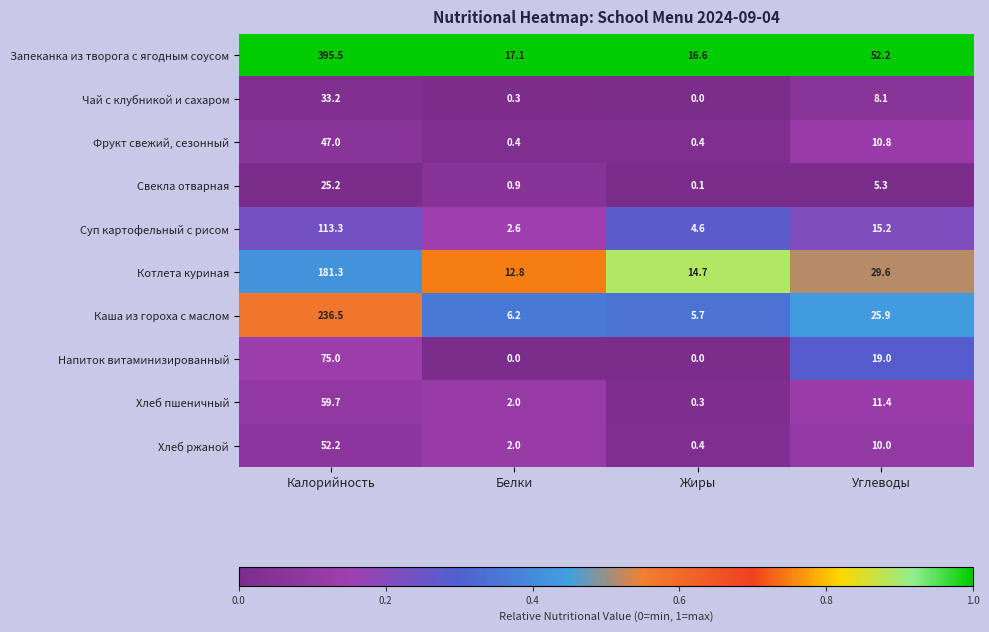

What is the total value across all series at Углеводы?

187.5